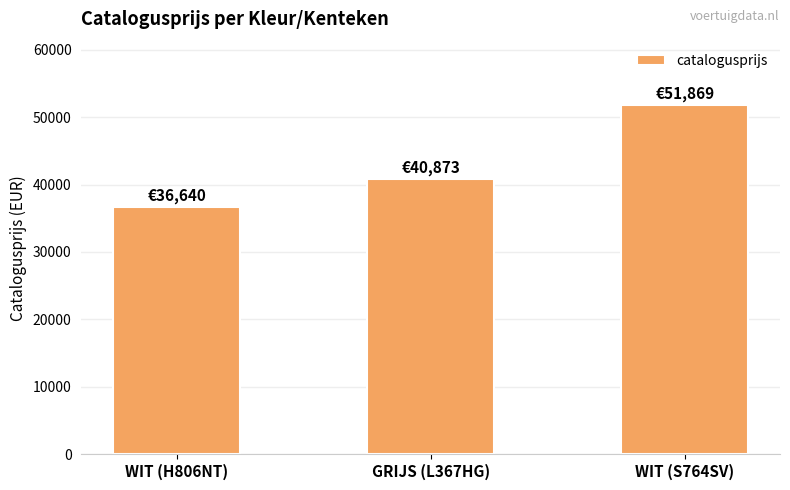

Rank the categories by value from lowest to highest.

WIT (H806NT), GRIJS (L367HG), WIT (S764SV)